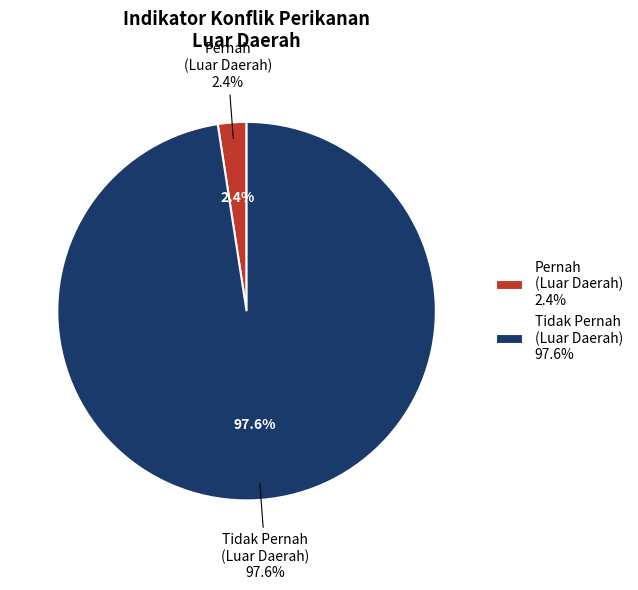

How many segments does this pie chart have?

2